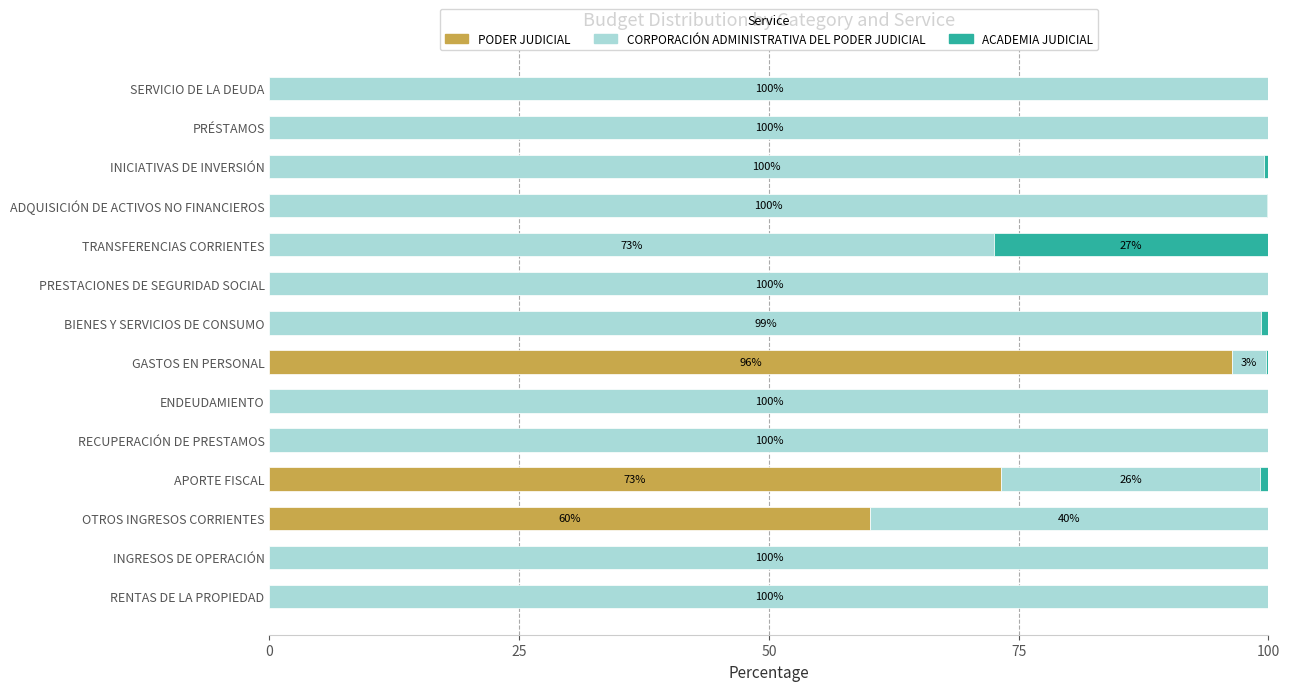

The PODER JUDICIAL series shows 0.0 at ENDEUDAMIENTO. True or false?

True